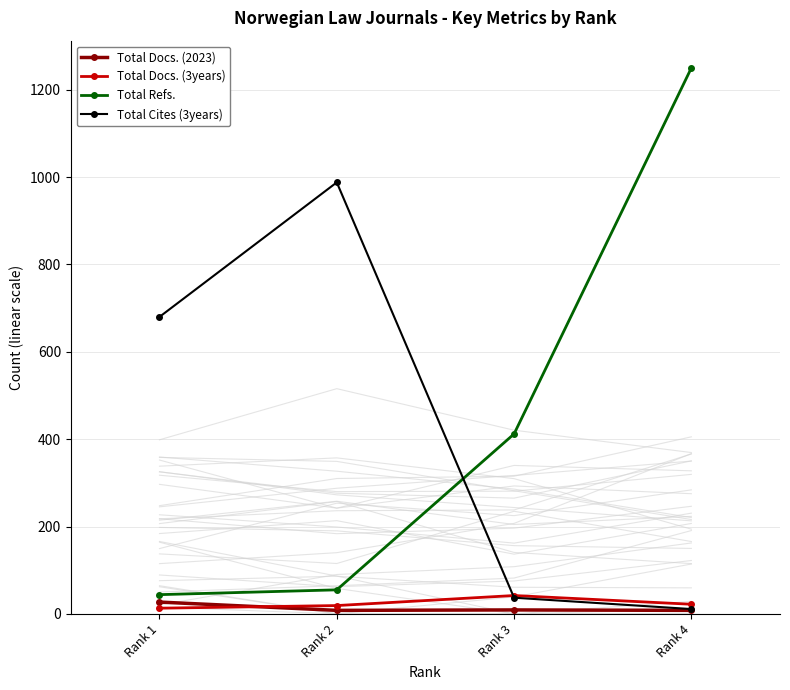

What is the difference between the maximum and second lowest values in the Total Docs. (3years) series?

23